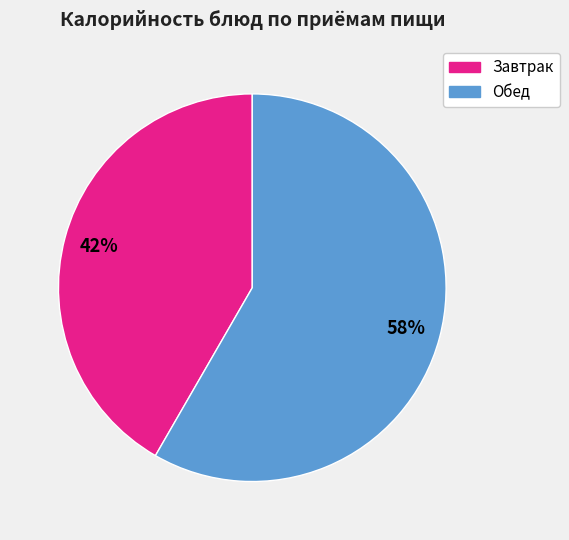

To the nearest percent, what is the average slice percentage?

50%